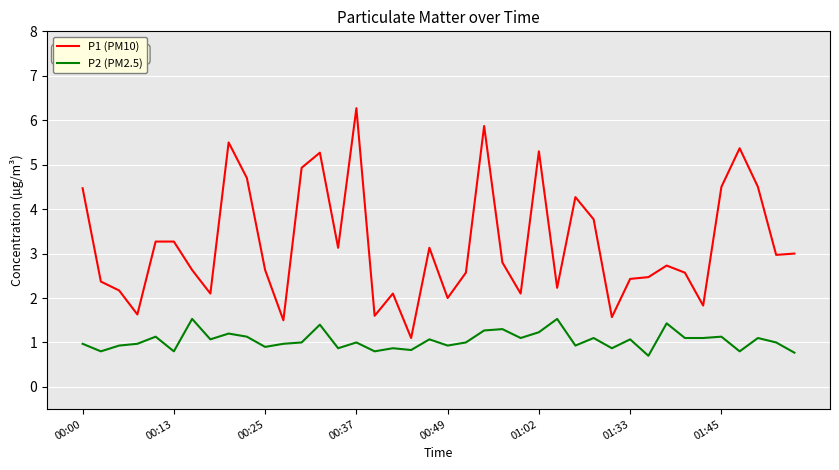

What is the maximum value for P2 (PM2.5)?

1.5